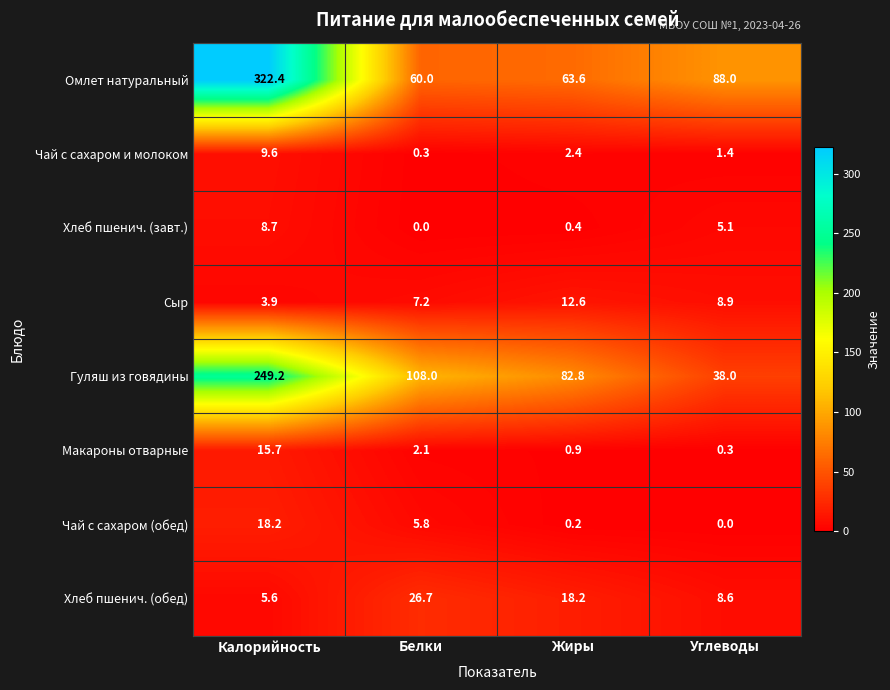

True or false: Гуляш из говядины has a value of 249.2 at Калорийность.

True